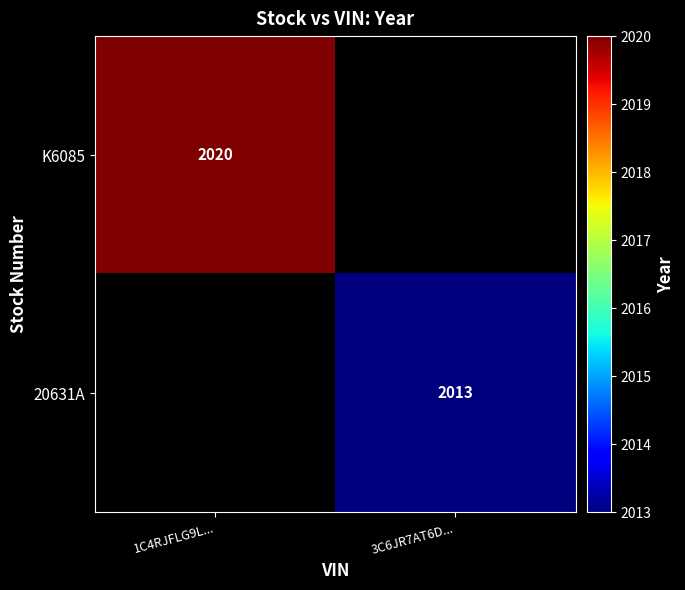

Is the value of 20631A at 3C6JR7AT6D... greater than the value of K6085 at 1C4RJFLG9L...?

No